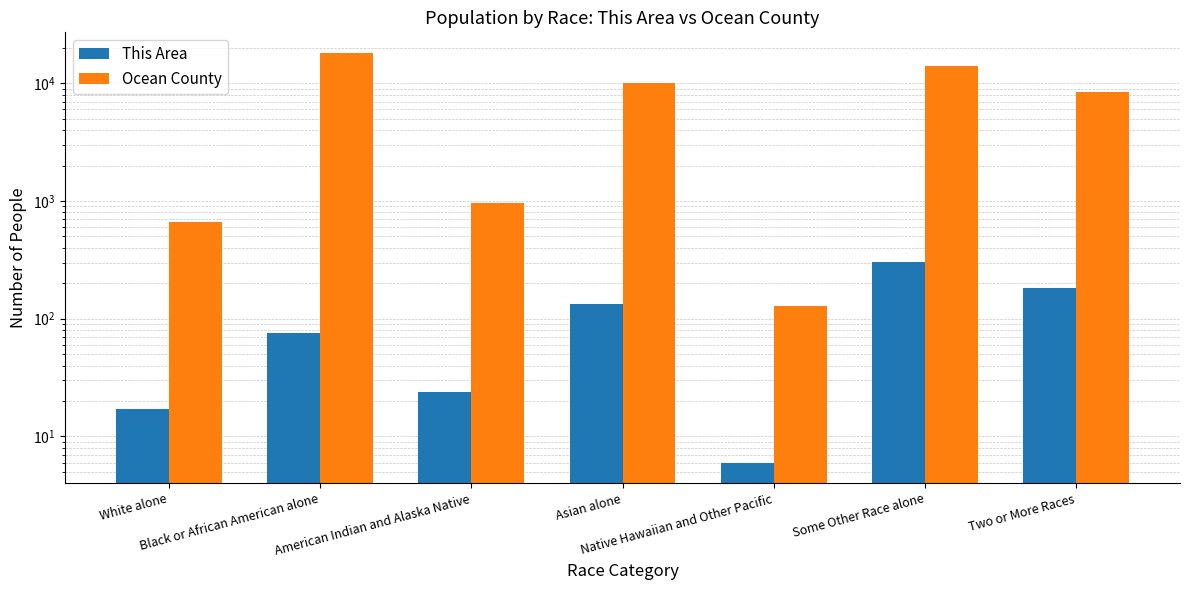

The Ocean County series shows 224 at American Indian and Alaska Native. True or false?

False